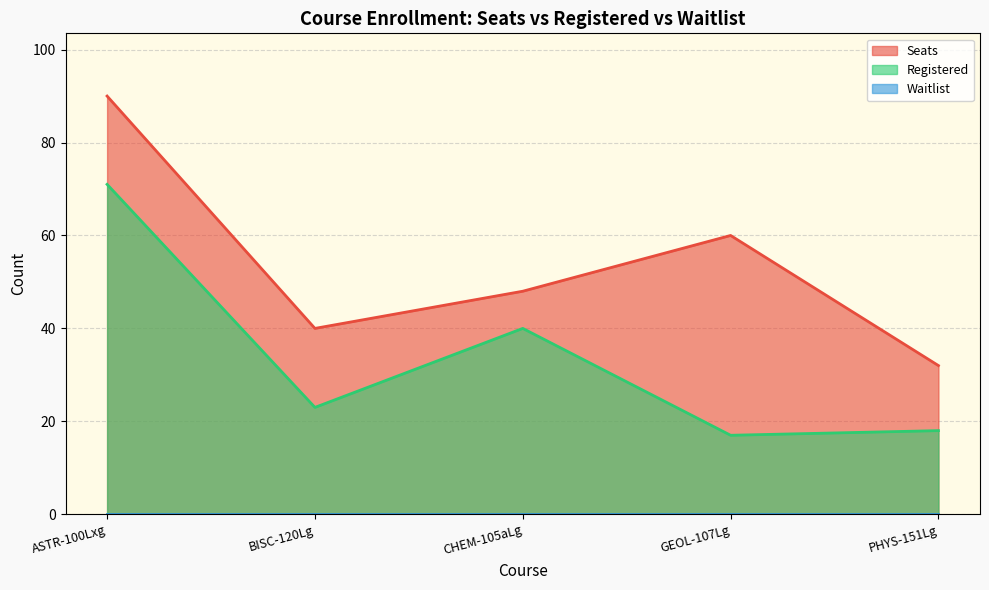

What is the minimum value for Seats?

32